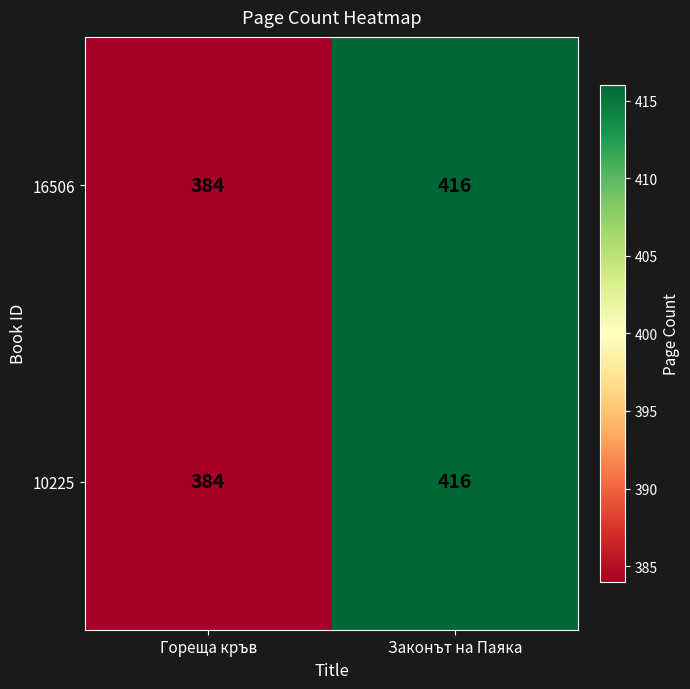

True or false: 16506 has a value of 384 at Гореща кръв.

True